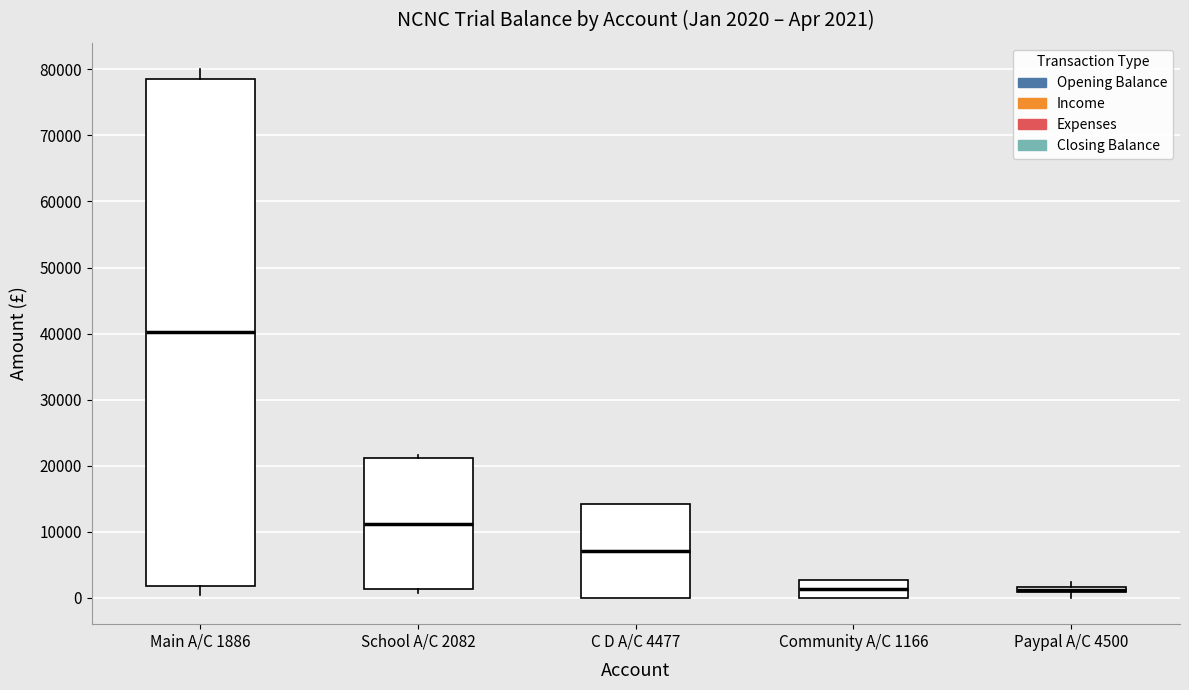

Which box is the tallest, from its lower edge to its upper edge?

Main A/C 1886